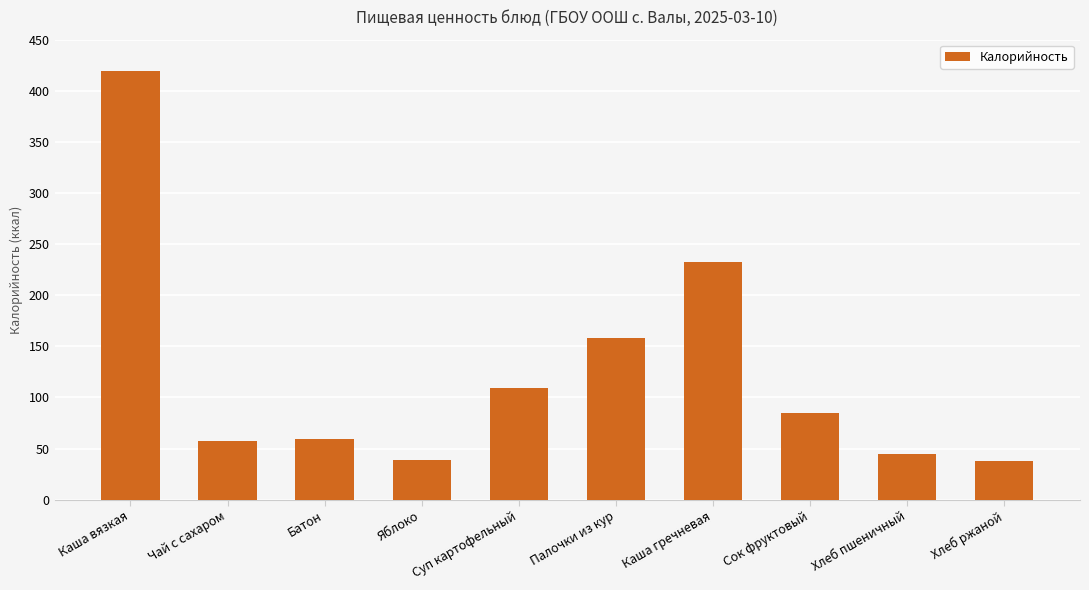

What is the change in value from Каша вязкая to Хлеб пшеничный?

-374.0